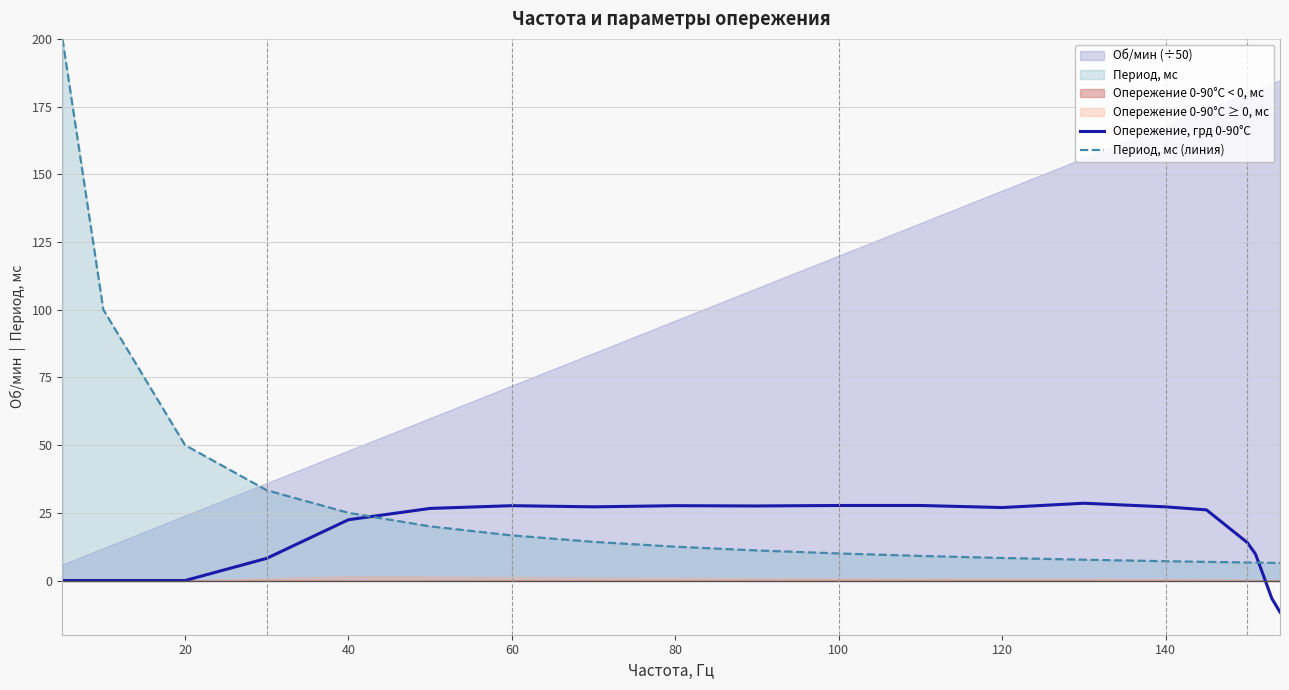

How many lines are shown in the chart?

2